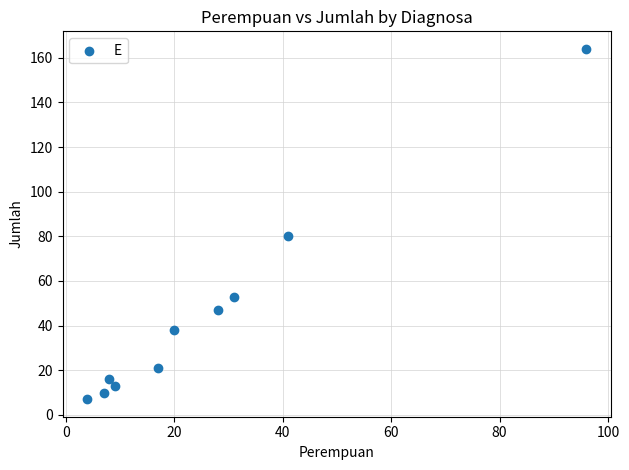

What Y value in the scatter plot is closest to 85?

80